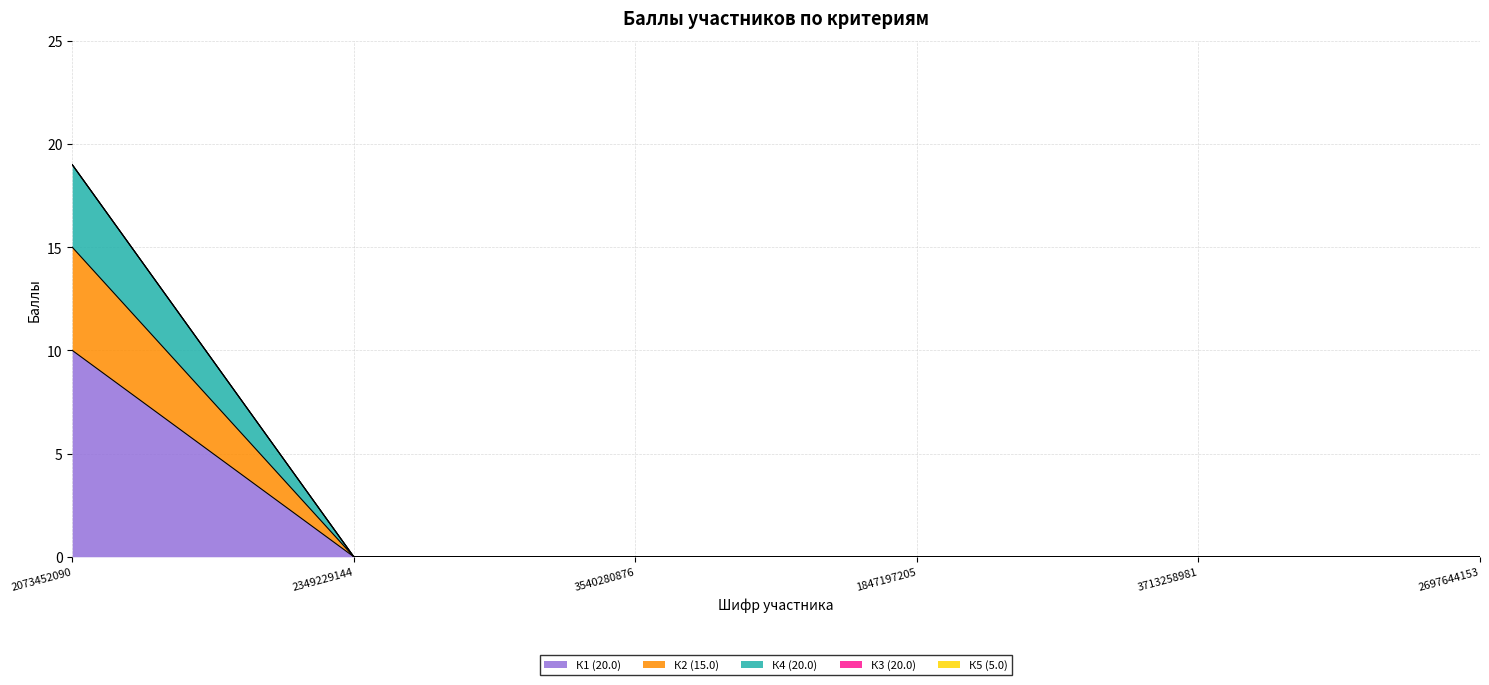

List the labels in order of К1 (20.0) value, smallest first.

2349229144, 3540280876, 1847197205, 3713258981, 2697644153, 2073452090